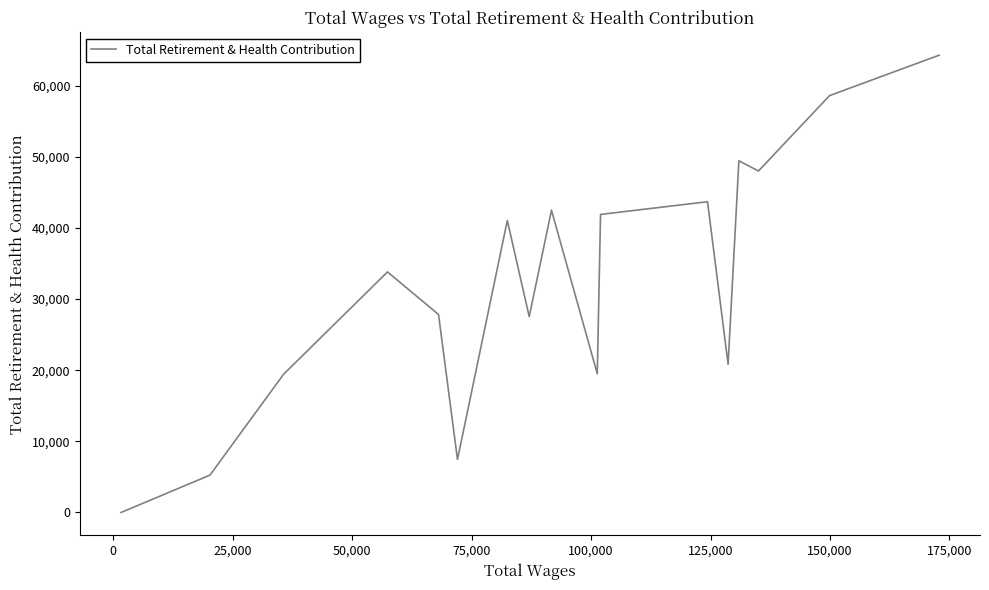

What is the greatest value displayed?

64275